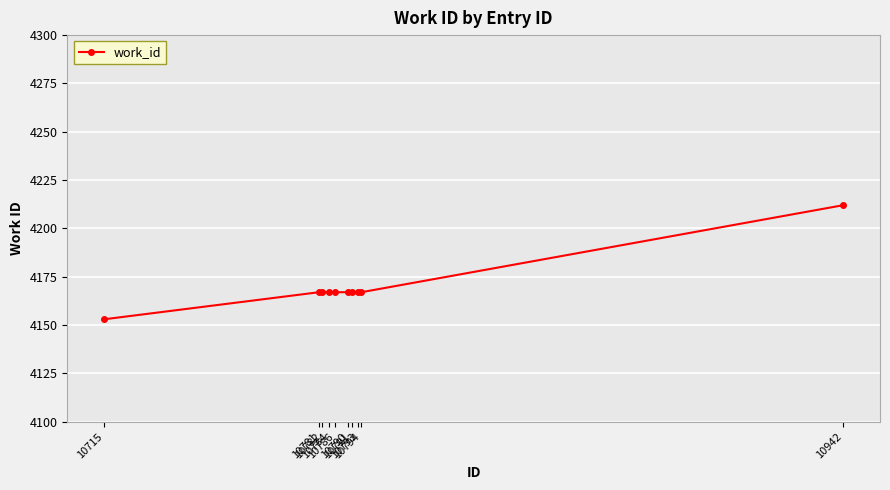

What is the approximate value at 10784?

4167